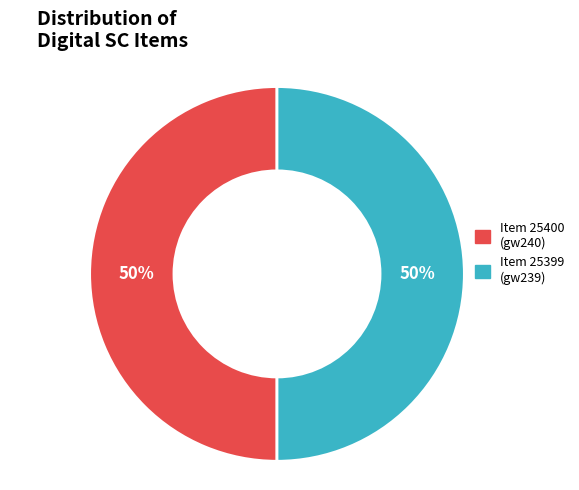

The Item 25399 (gw239) slice represents 62% of the pie. True or false?

False